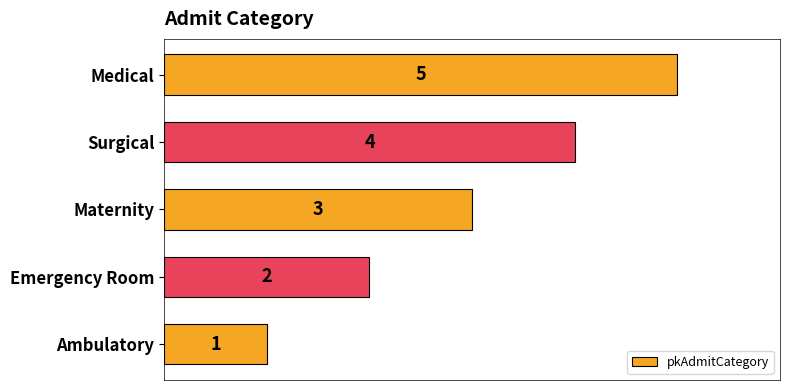

Count the values in the range 2 to 4.

3